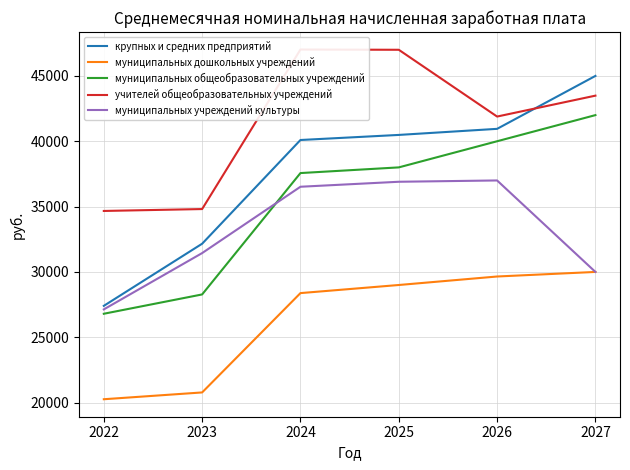

What is the average value of the муниципальных учреждений культуры series?

33165.7